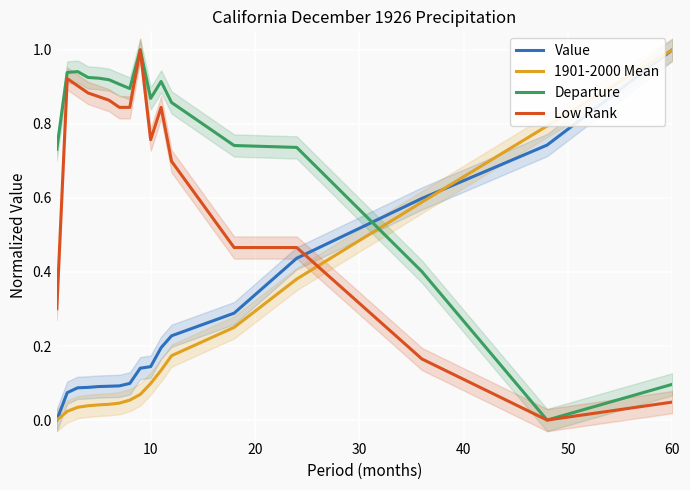

How many lines are shown in the chart?

4